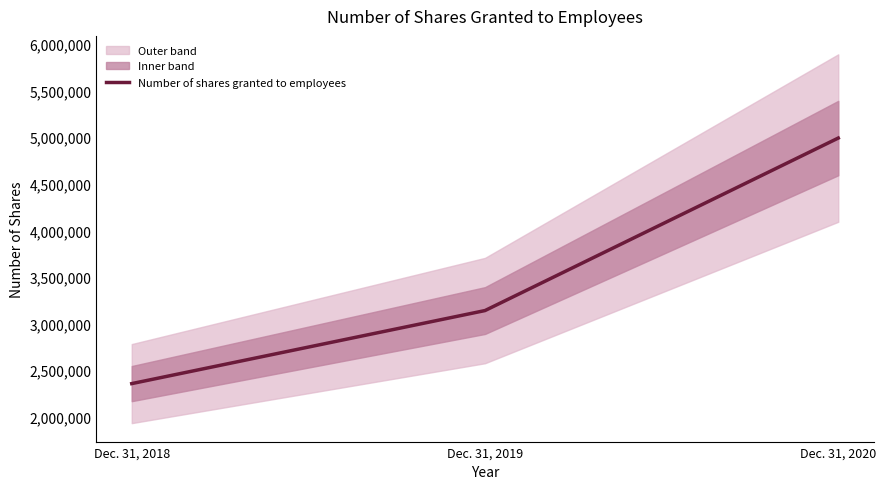

How many values are between 2356418 and 4990971?

3